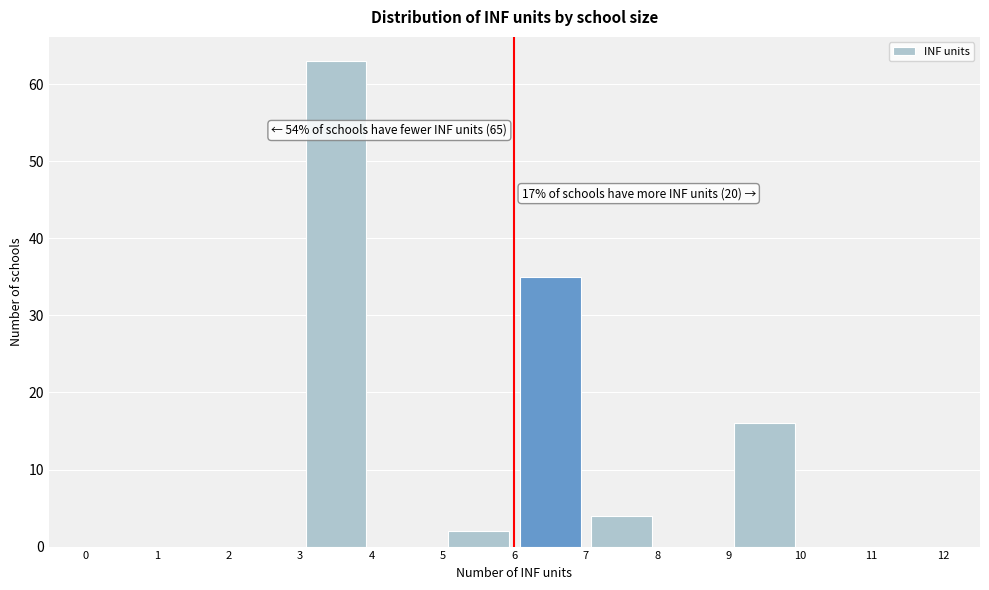

Which range on the x-axis has the tallest bar?

3 to 4